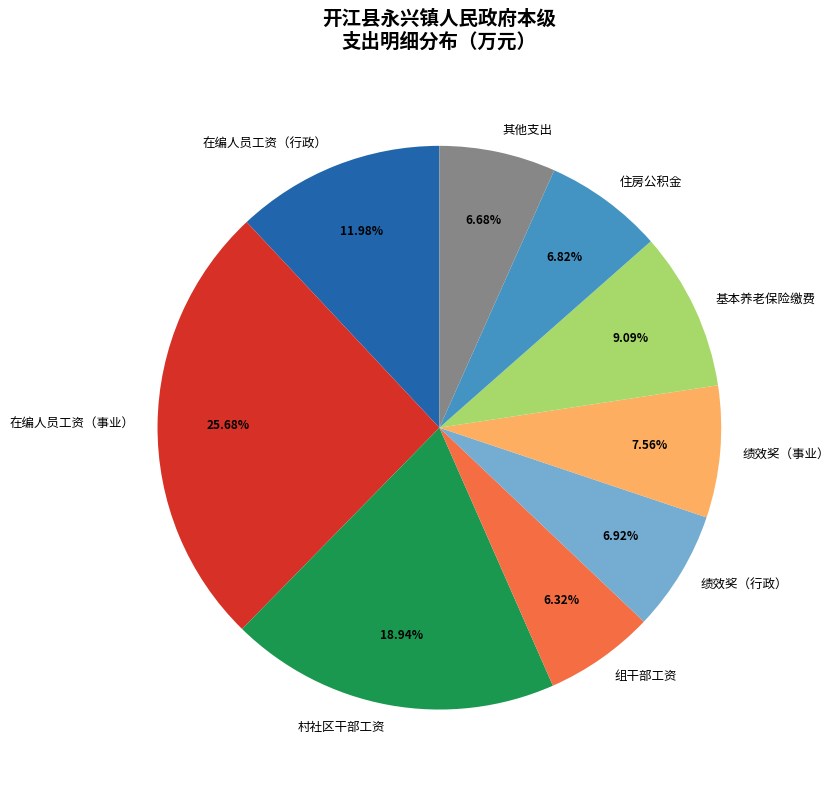

Is there any slice that represents more than half of the pie?

No